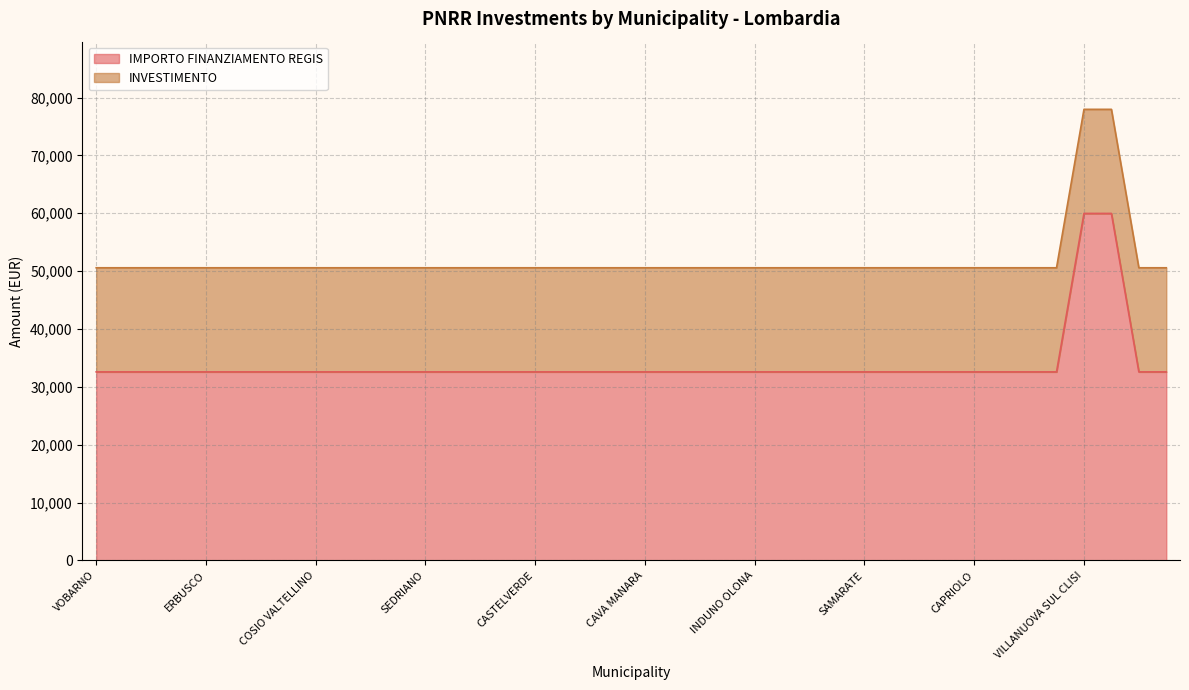

What position from the right is COSIO VALTELLINO?

32